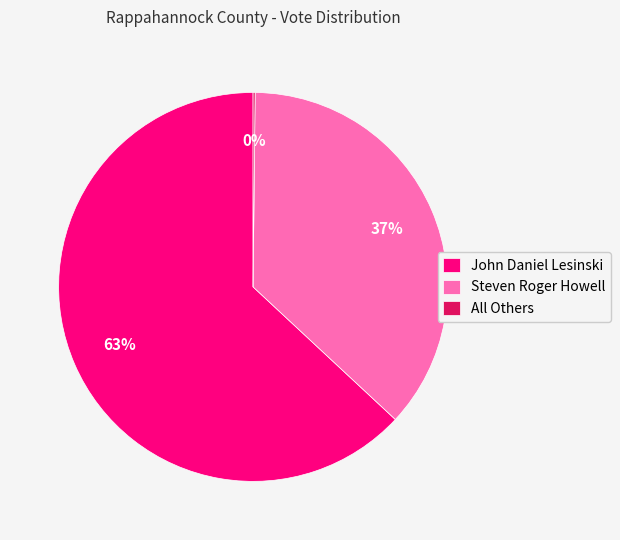

Which slice is the largest?

John Daniel Lesinski